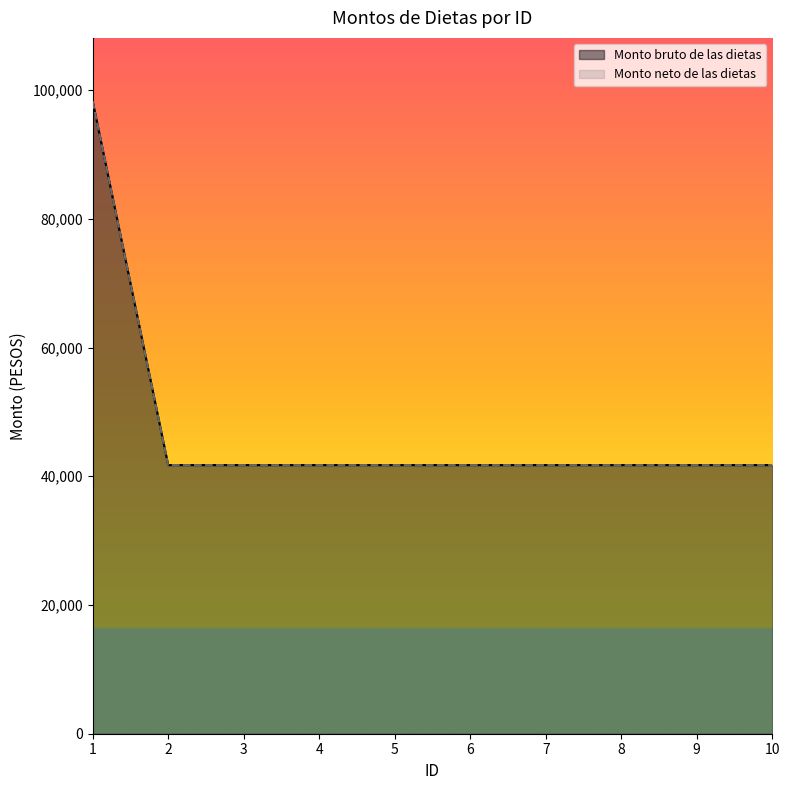

What are all the series names shown in the legend?

Monto bruto de las dietas, Monto neto de las dietas